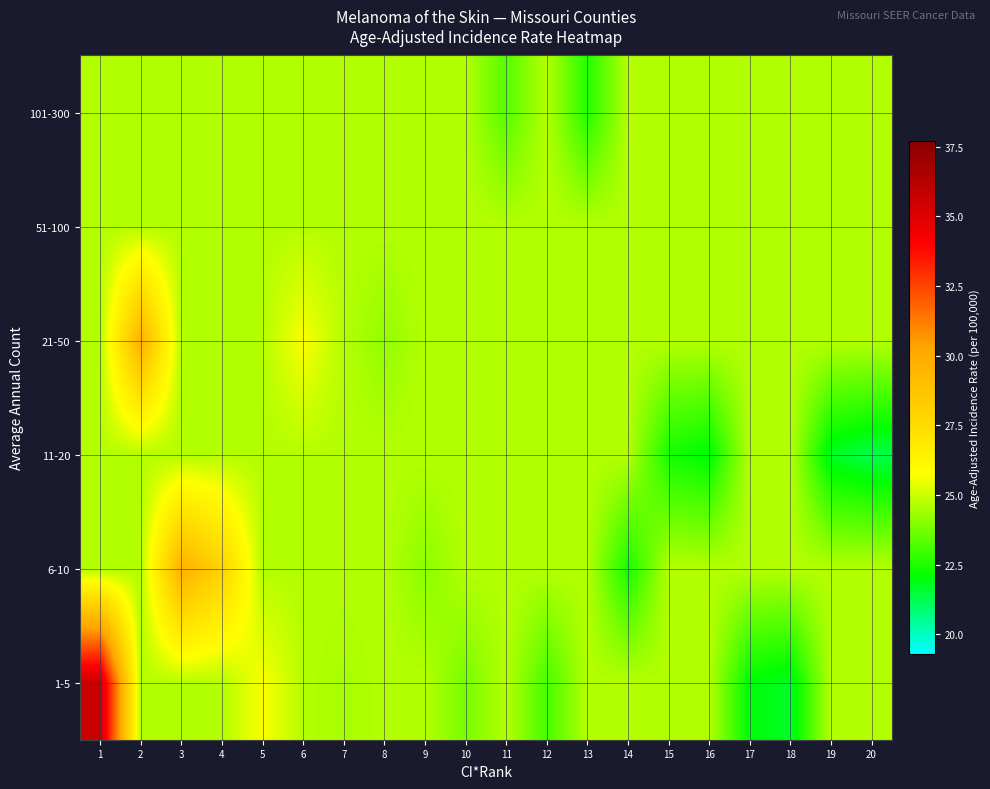

How many data points does each series have?

20